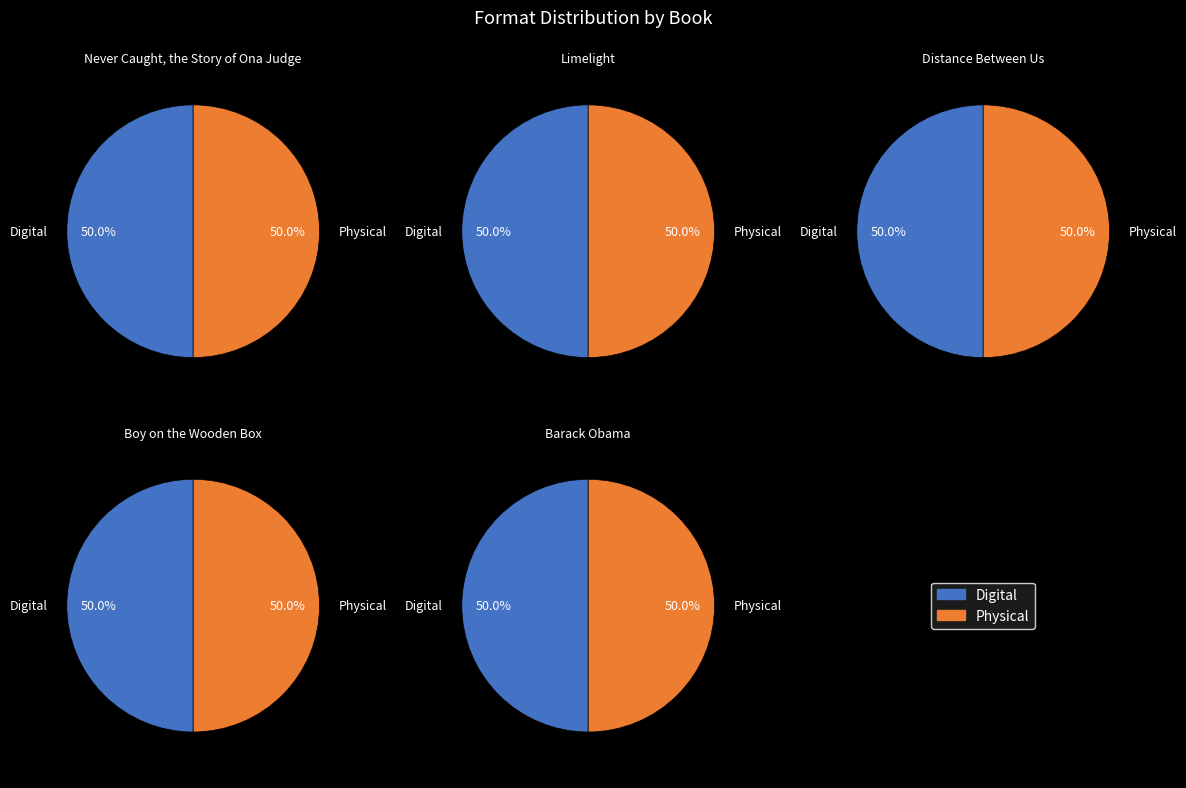

Between Barack Obama and Limelight, which is larger?

Barack Obama